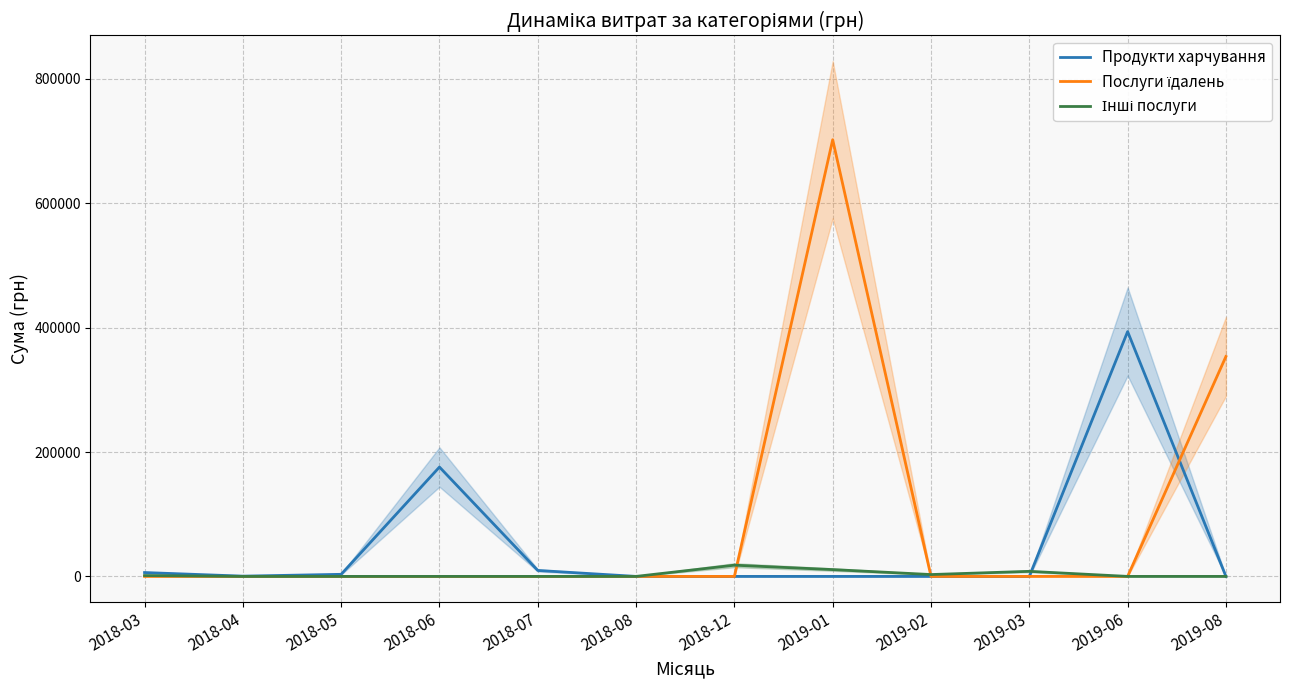

Where do Продукти харчування and Послуги їдалень first cross each other?

2019-06 and 2019-08